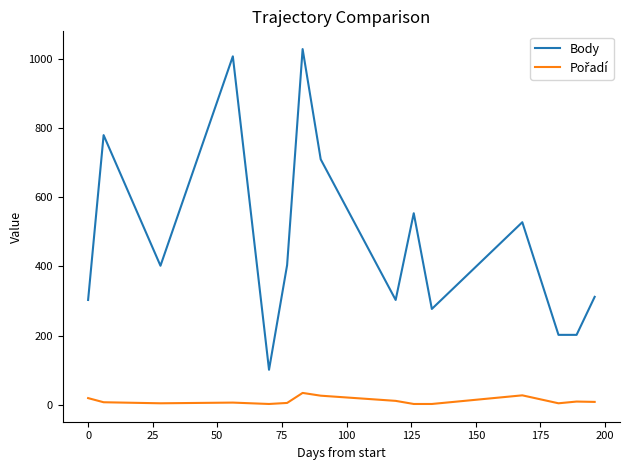

Which series has the largest range (max minus min)?

Body